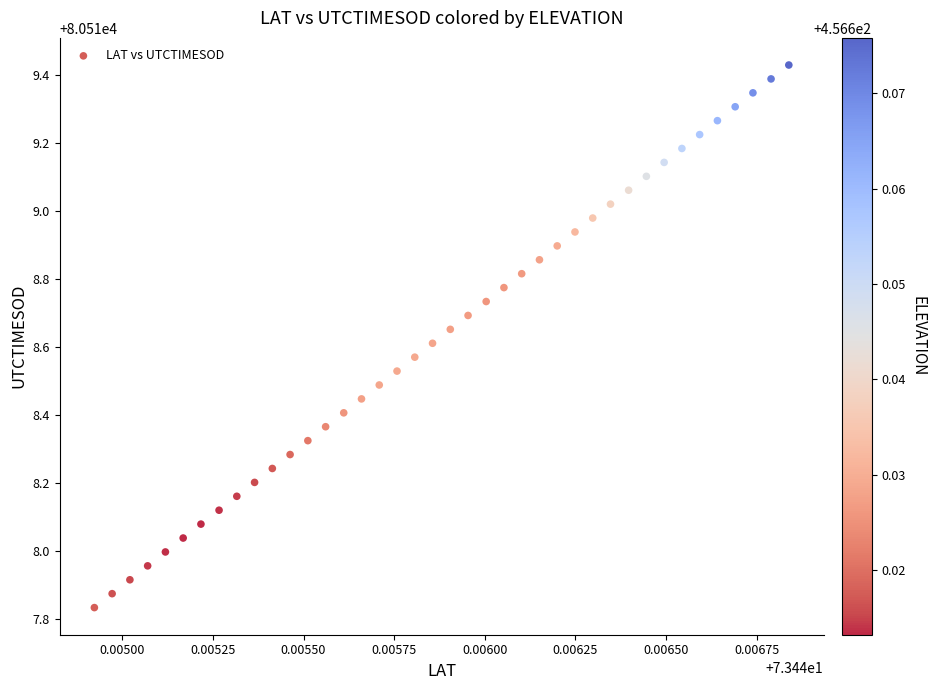

What is the range of Y values (max minus min)?

1.6